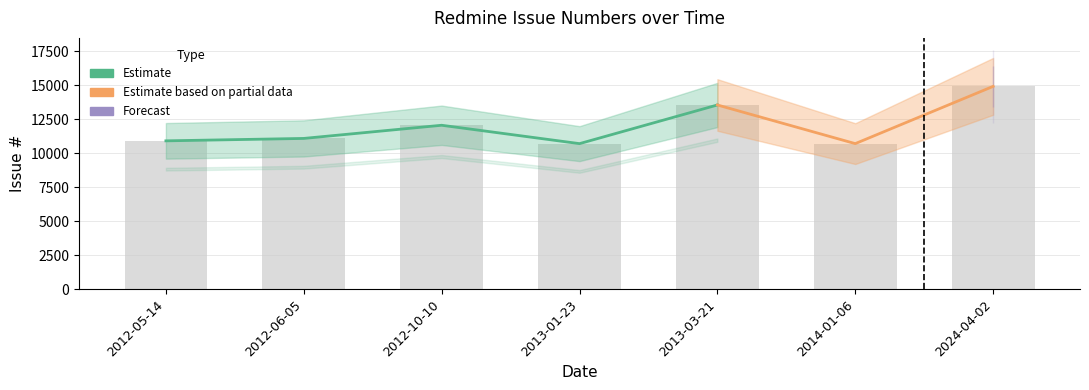

What is the average value?

11993